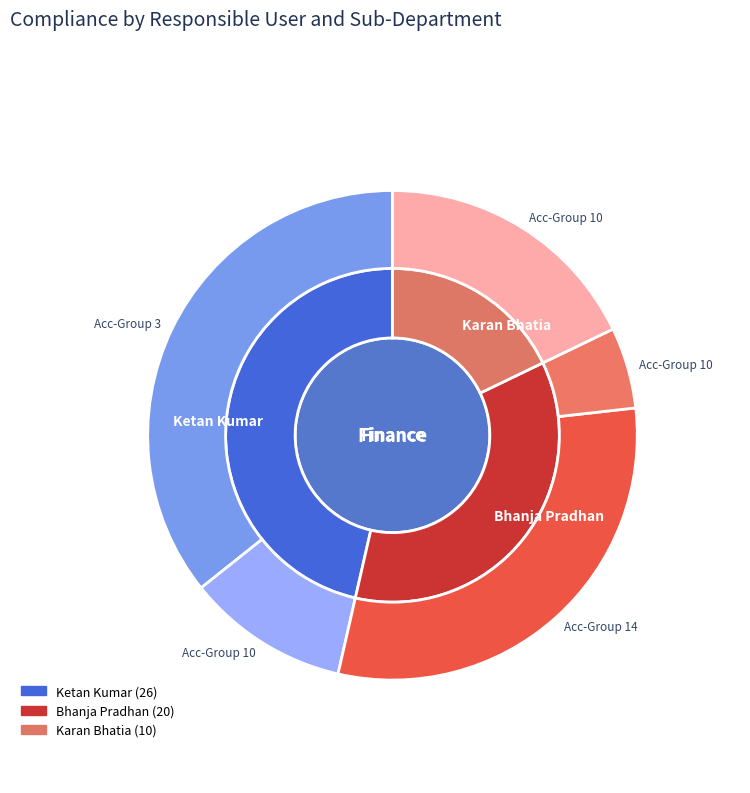

Which category has the smallest portion of the pie?

Karan Bhatia